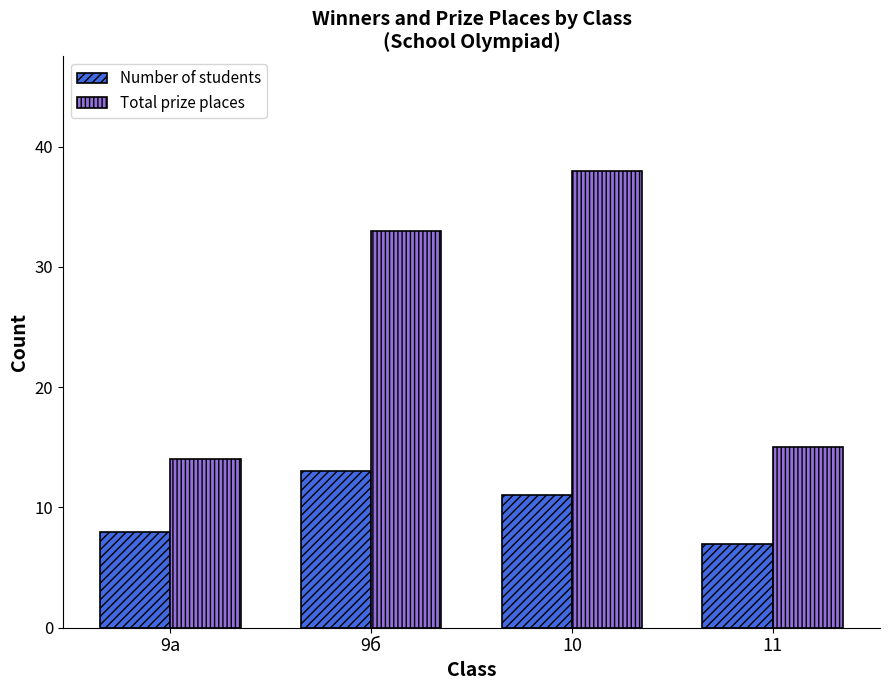

What is the sum of the Number of students values at 10 and 9б?

24